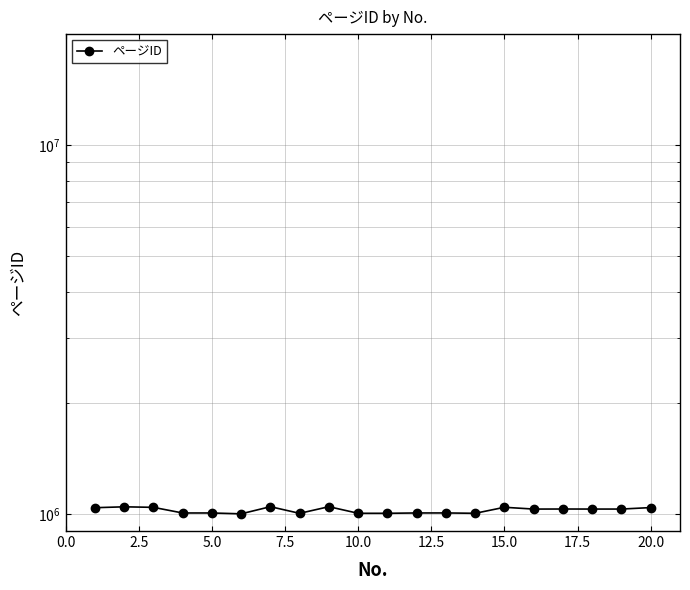

What is the difference between the maximum and minimum values?

45638